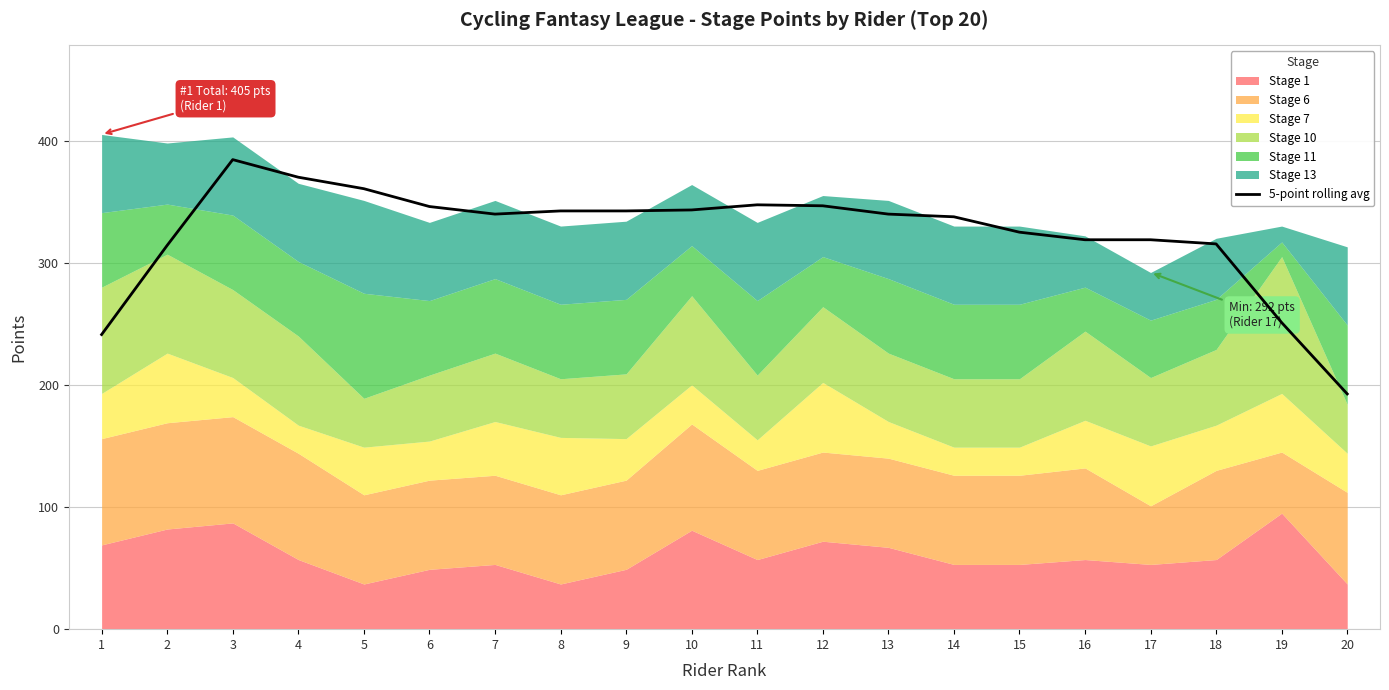

List the labels in order of value, smallest first.

20, 1, 19, 2, 18, 16, 17, 15, 14, 7, 13, 8, 9, 10, 6, 12, 11, 5, 4, 3